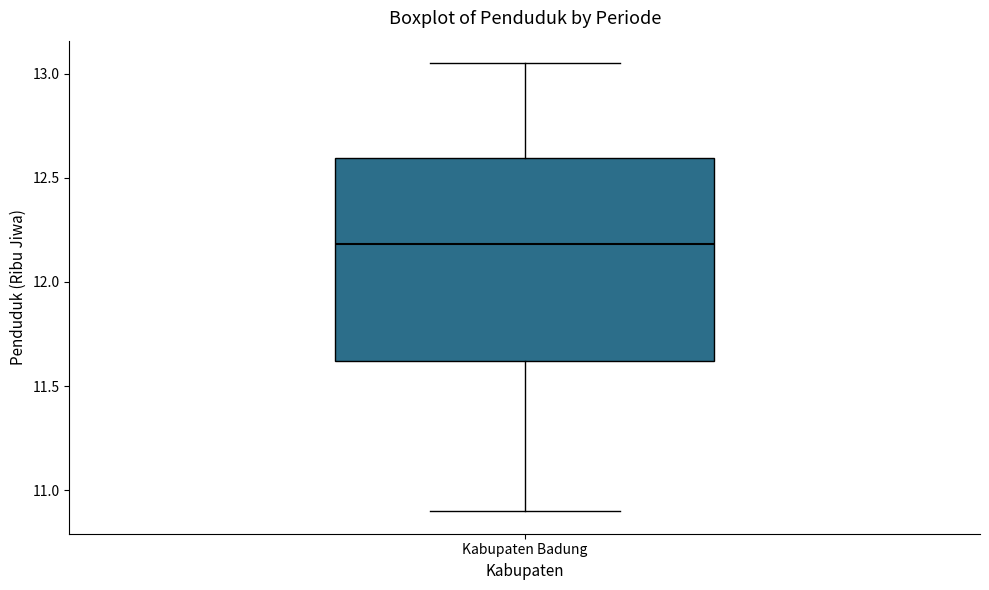

Where is the upper edge of the box for Kabupaten Badung on the y-axis? The values are not printed on the chart, so give them approximately, as read against the axis.

12.60